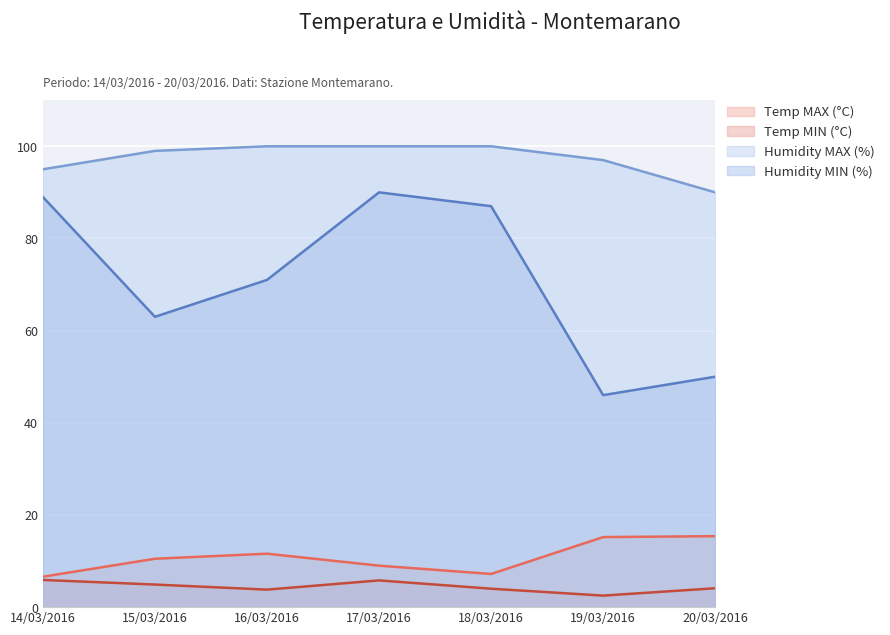

What are all the series names shown in the legend?

Temp MAX (°C), Temp MIN (°C), Humidity MAX (%), Humidity MIN (%)